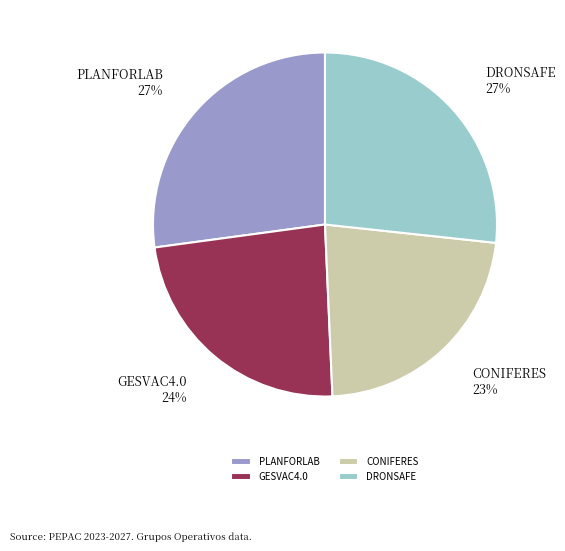

Which slice is the smallest?

CONIFERES